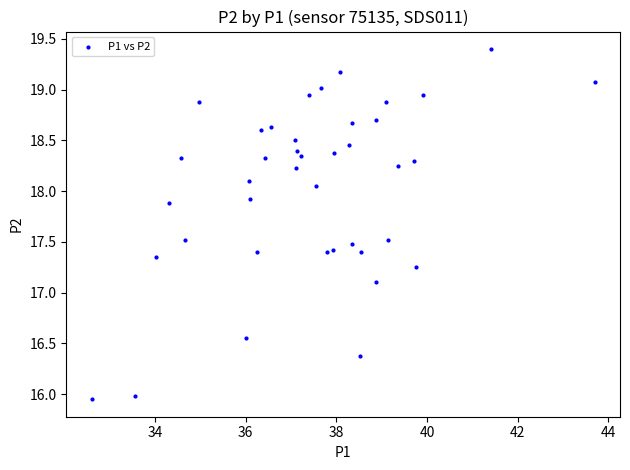

What Y value in the scatter plot is closest to 17?

17.1